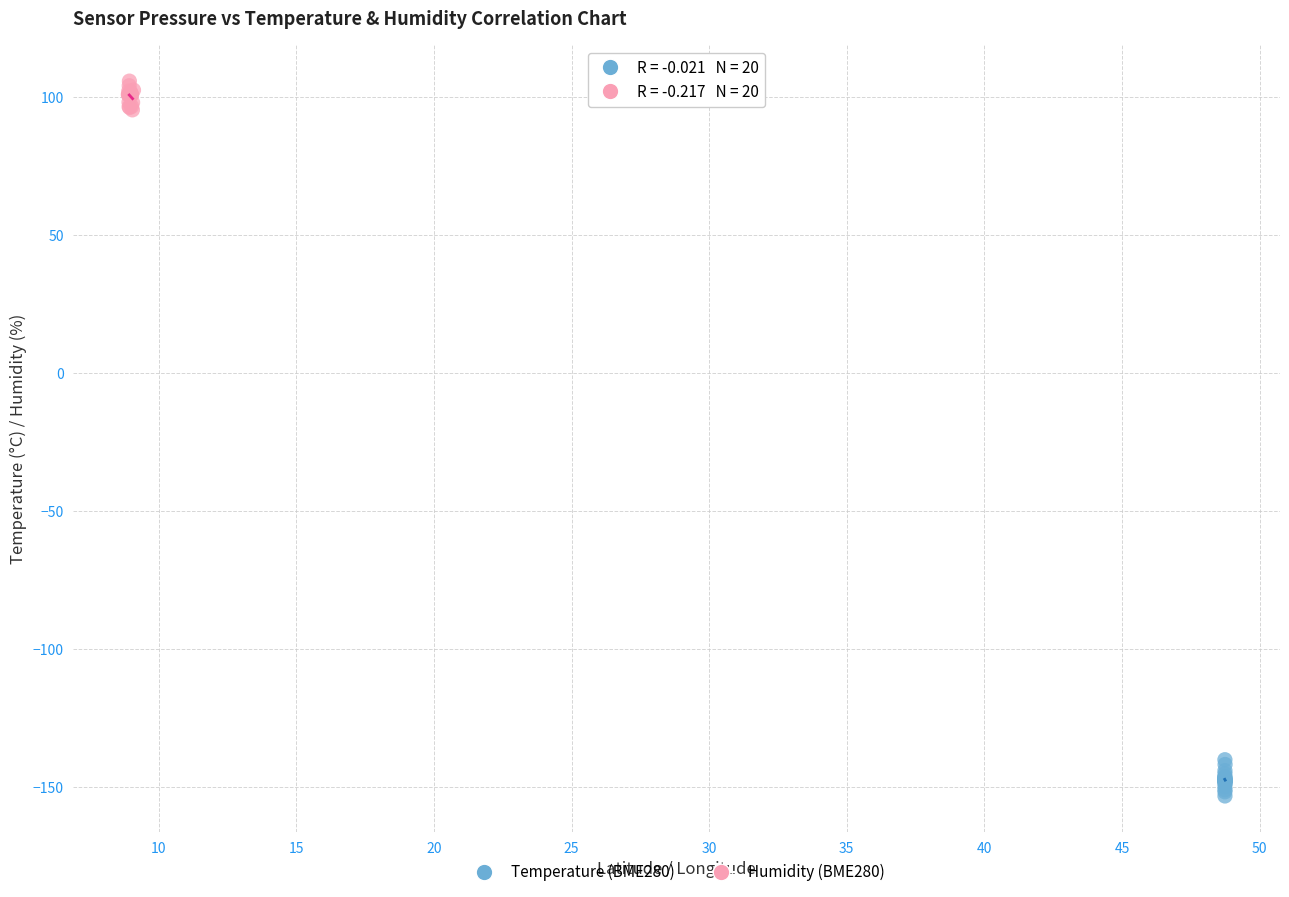

Which series reaches the maximum Y coordinate?

Humidity (BME280)